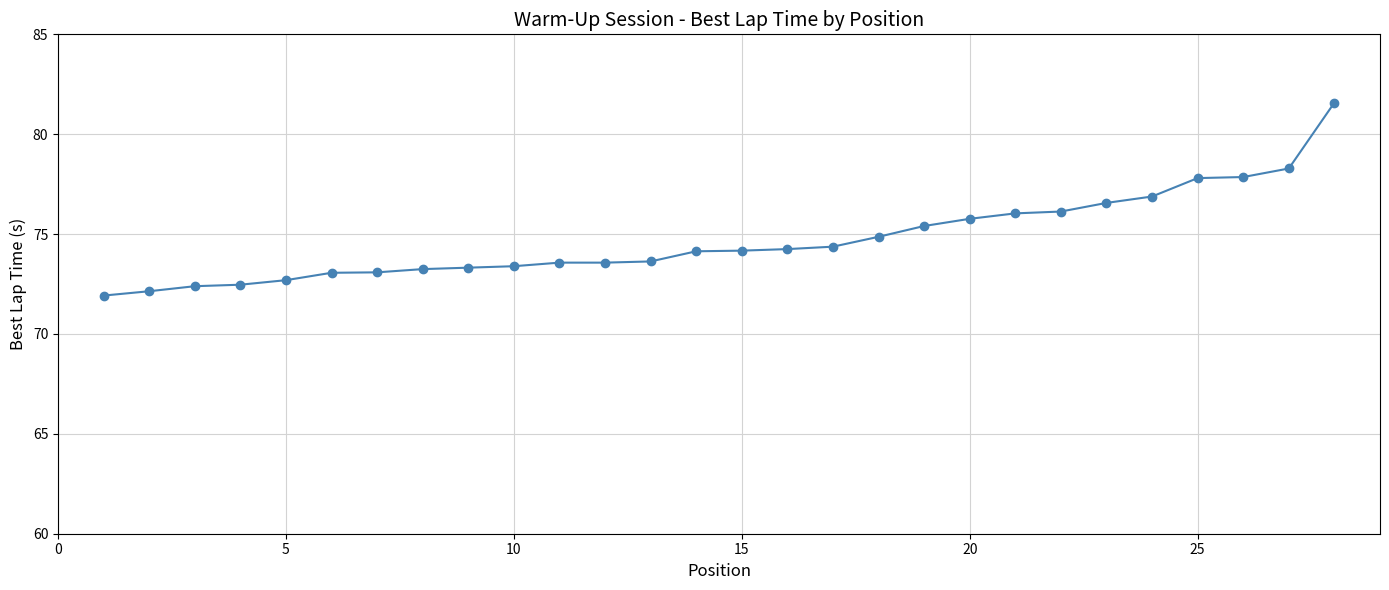

What is the maximum value shown in the chart?

81.6